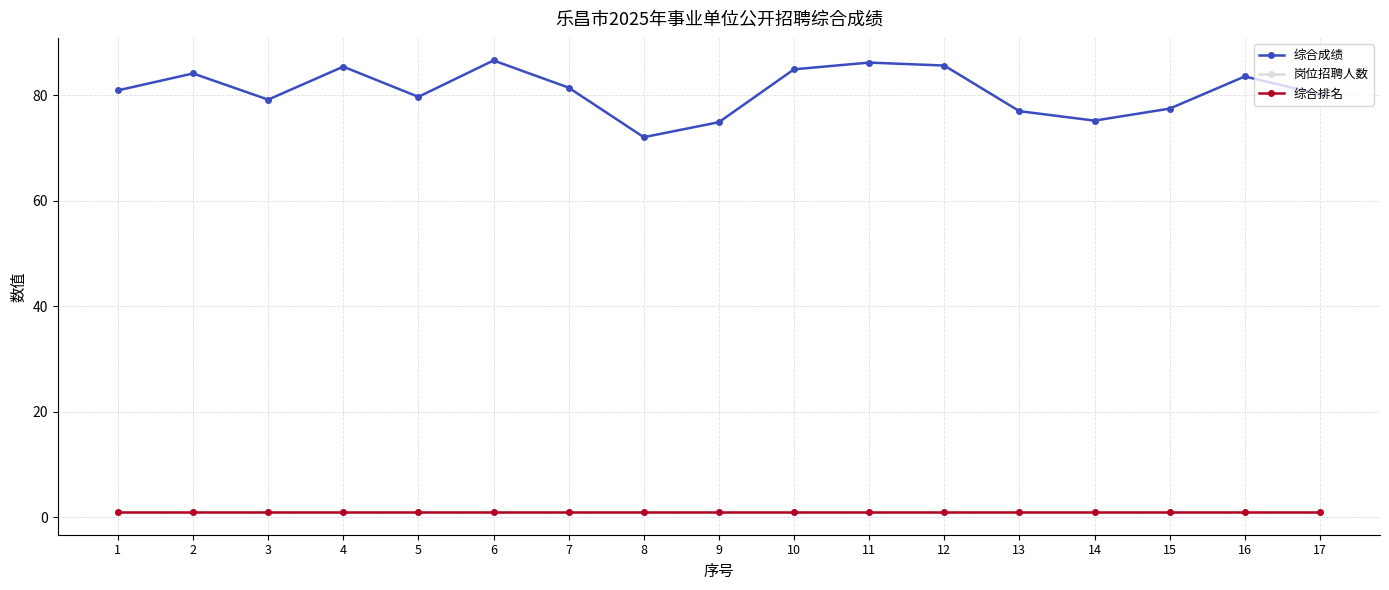

Is this an area chart (filled region under the line)?

No